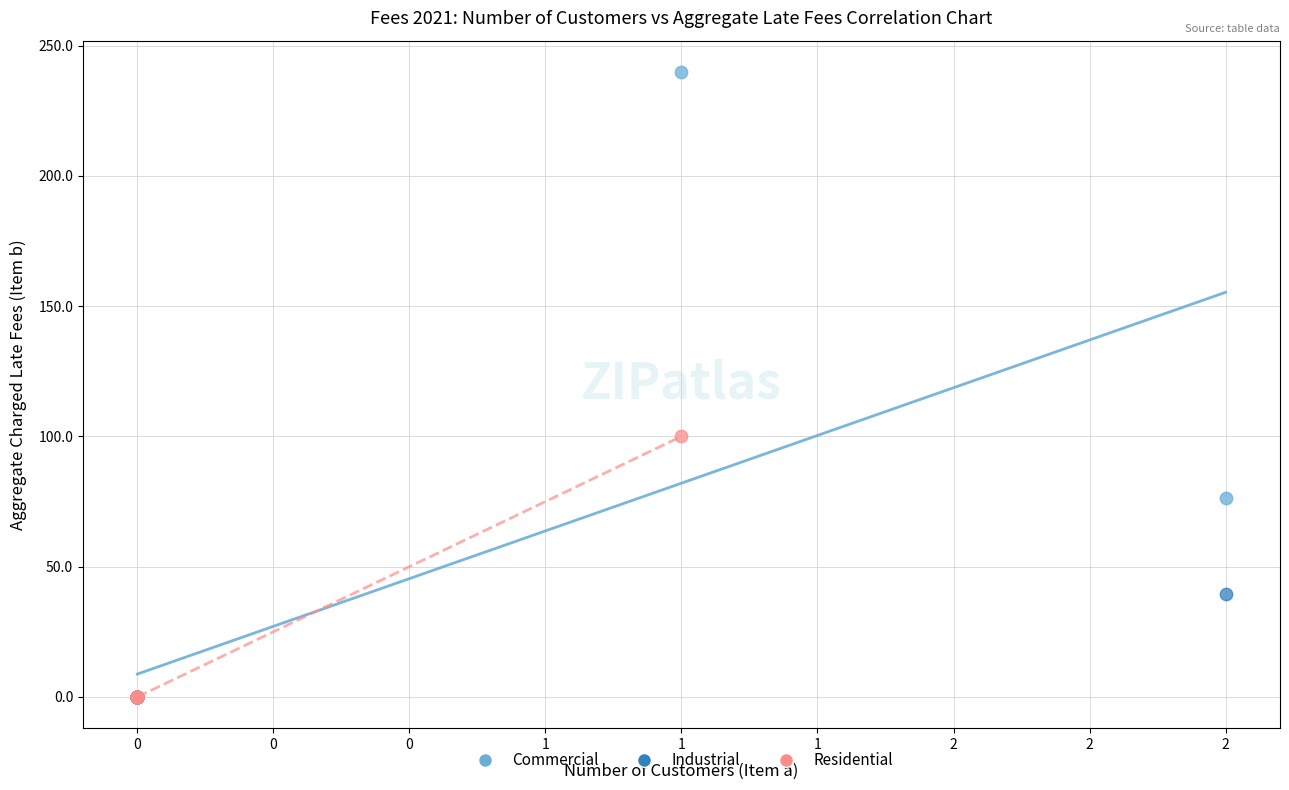

What are all the series names shown in the legend?

Commercial, Industrial, Residential